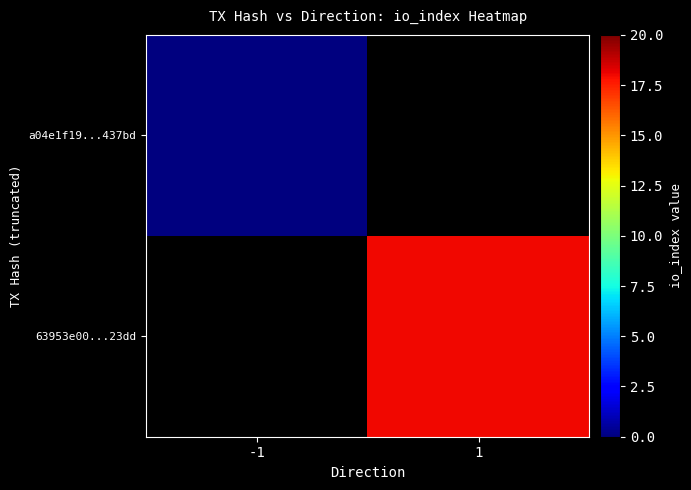

At which category does the chart reach its peak across all series?

1